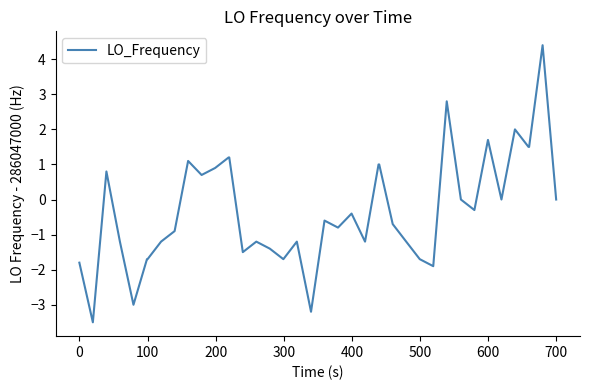

What is the difference between the maximum and minimum values?

7.9